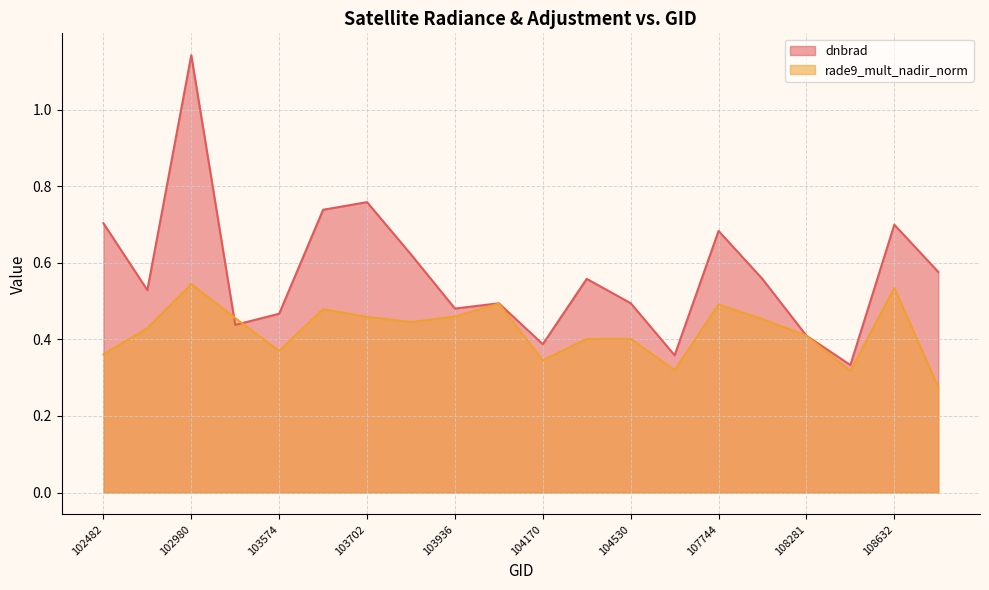

Is it true that dnbrad equals 0.5 at 539?

True